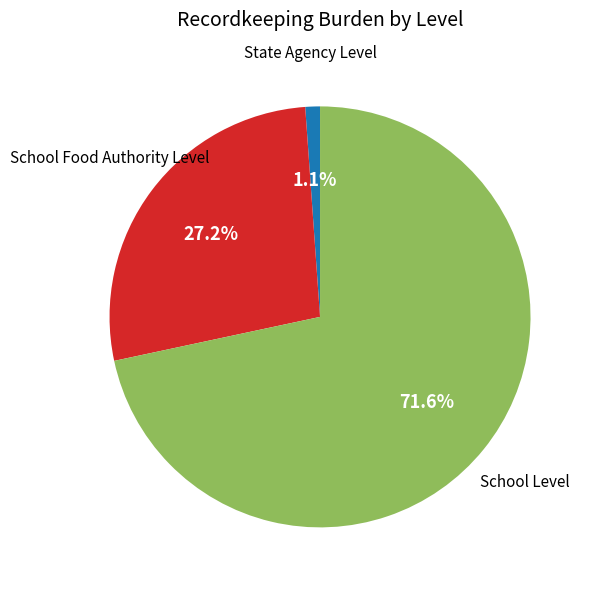

How many segments does this pie chart have?

3